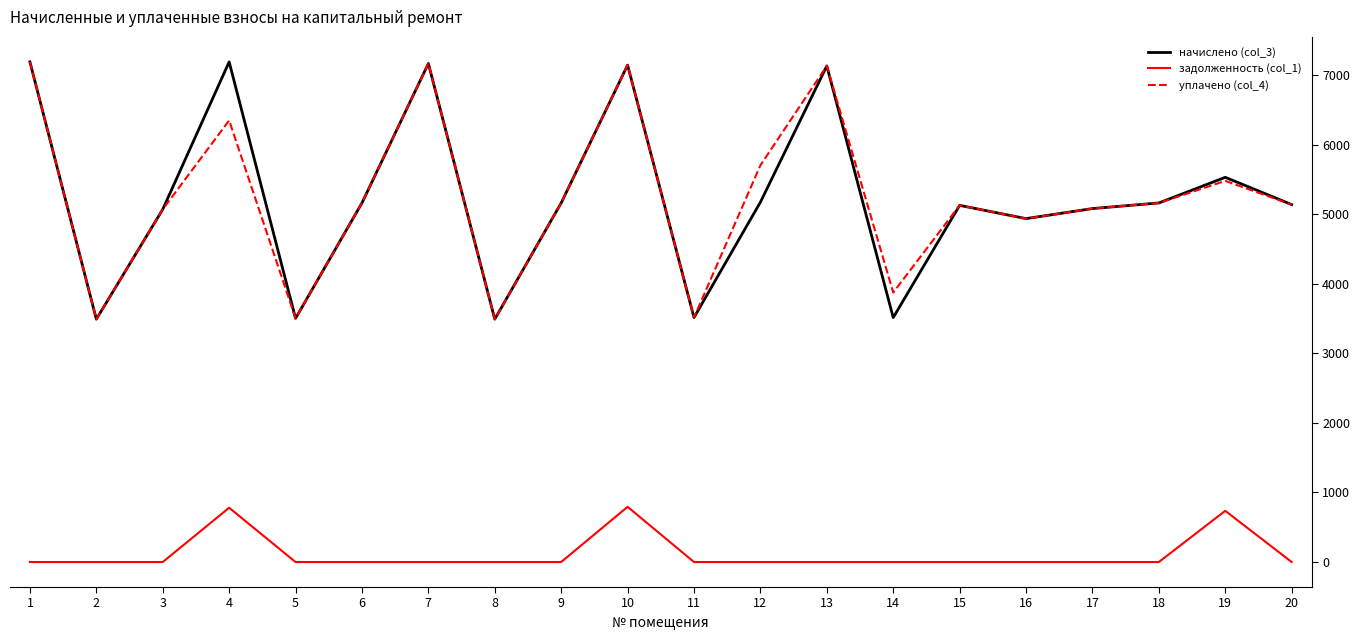

True or false: задолженность (col_1) and уплачено (col_4) intersect in this chart.

False